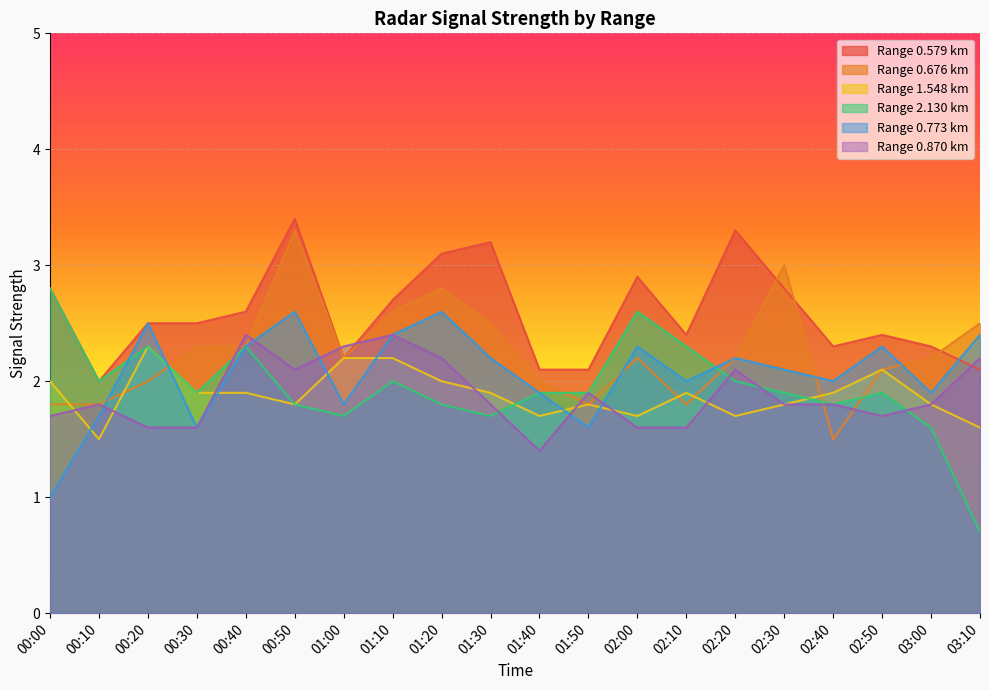

True or false: 0.870 has more than 1 points higher than both neighbors.

True